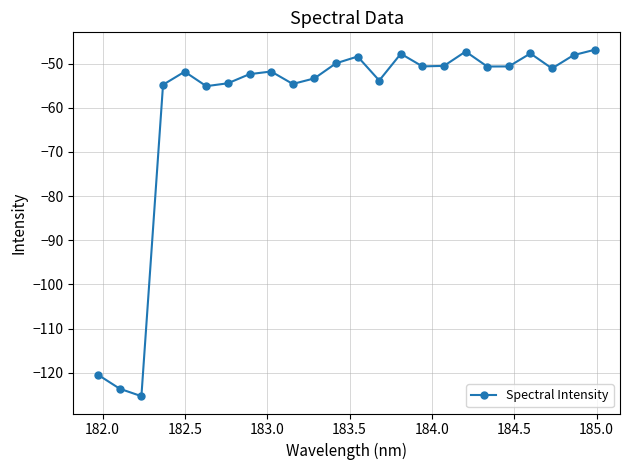

True or false: the data has more than 2 interior local peaks.

True